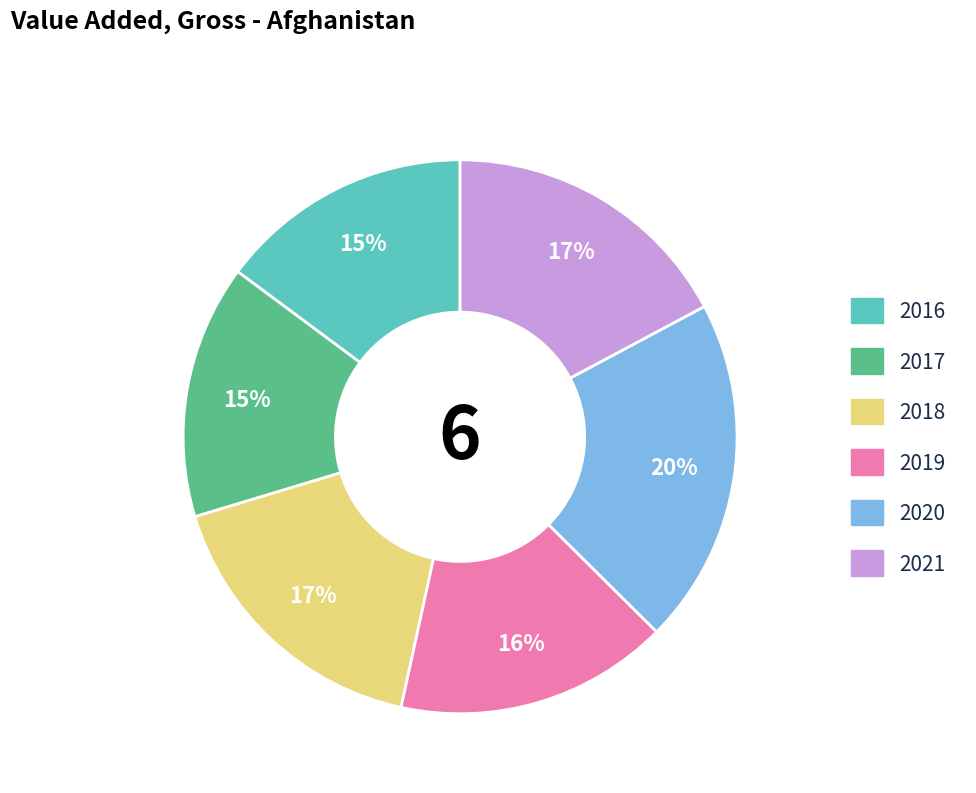

Is there any slice that represents more than half of the pie?

No